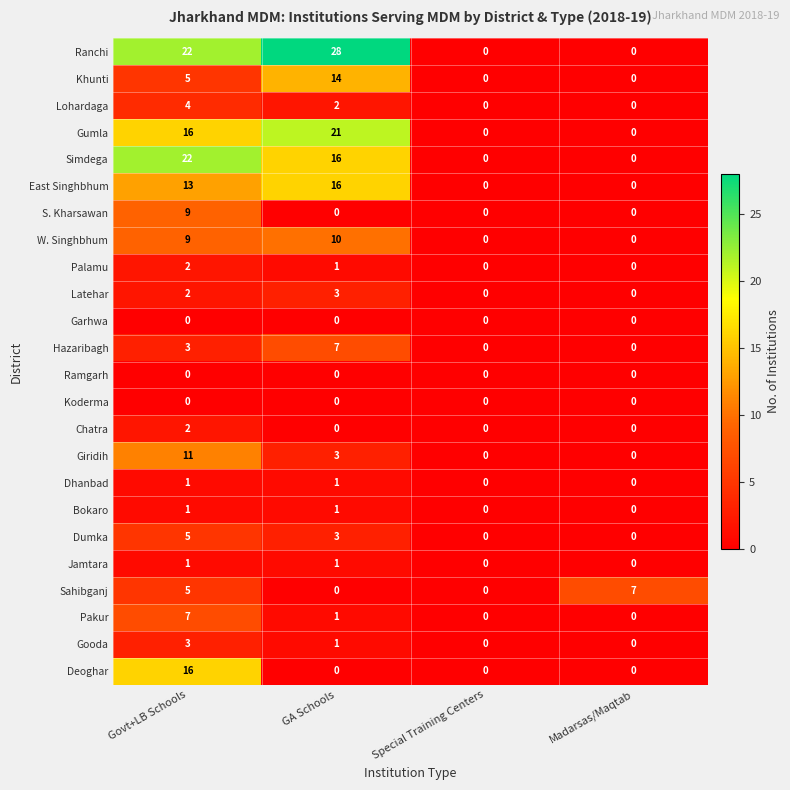

How many data points does each series have?

4